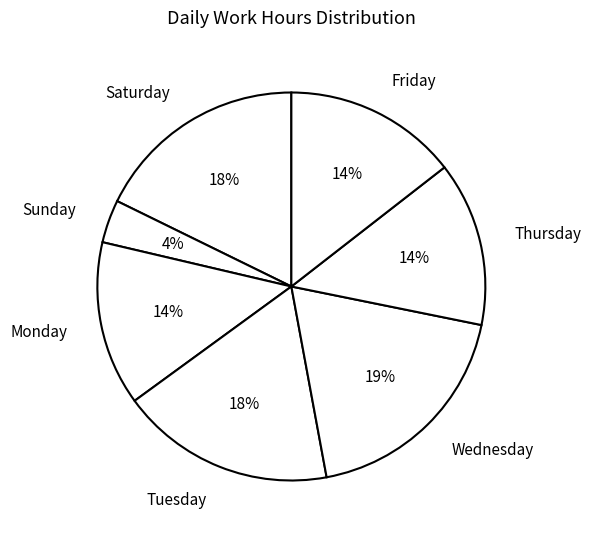

Which has a higher value, Sunday or Tuesday?

Tuesday